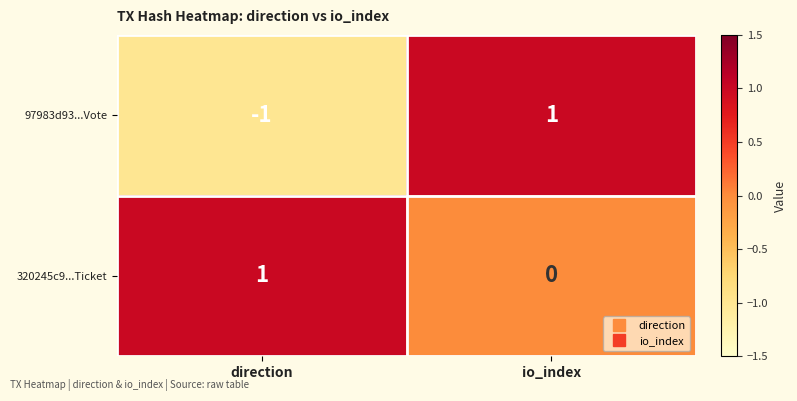

Is the value of 320245c9...Ticket at direction greater than the value of 97983d93...Vote at direction?

Yes